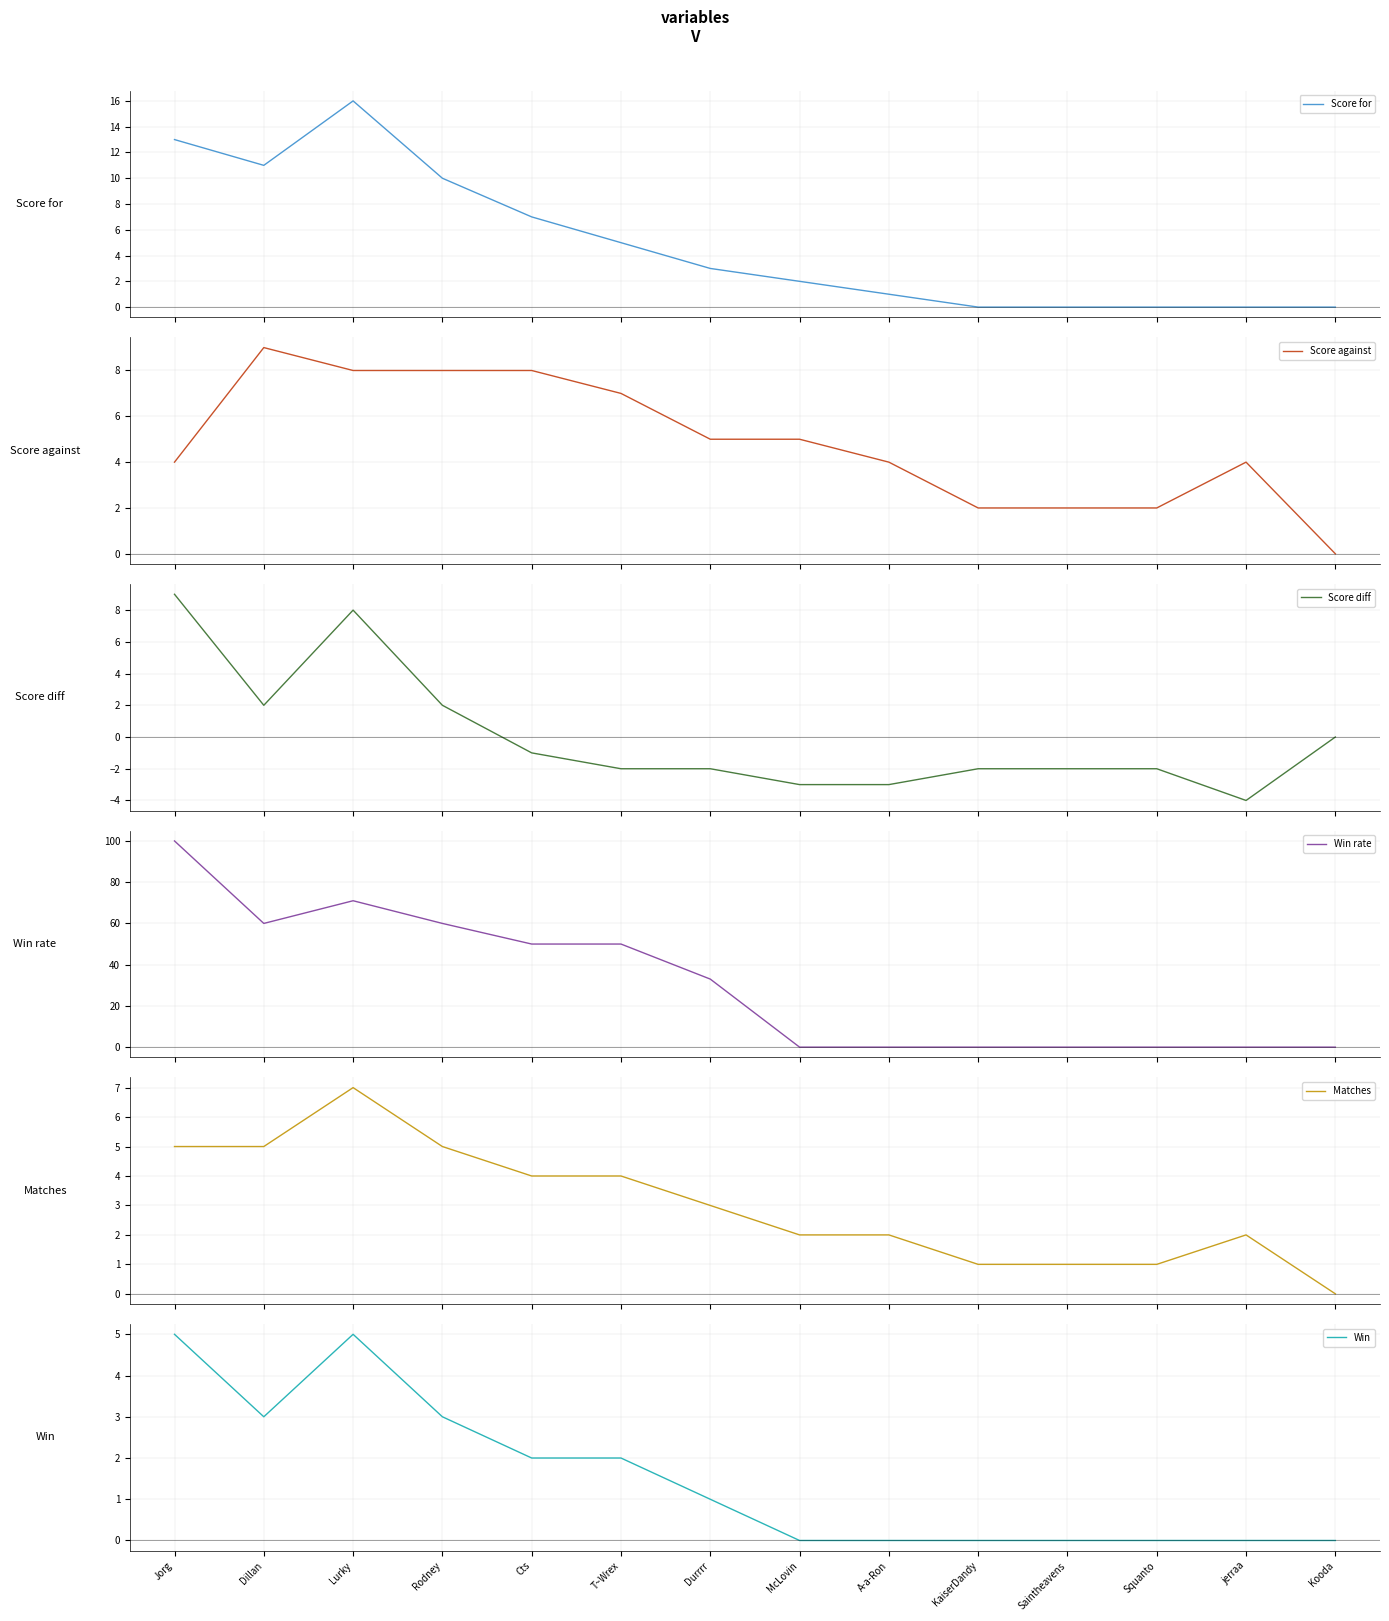

Between Cts and Saintheavens, which series saw the biggest shift?

Win rate